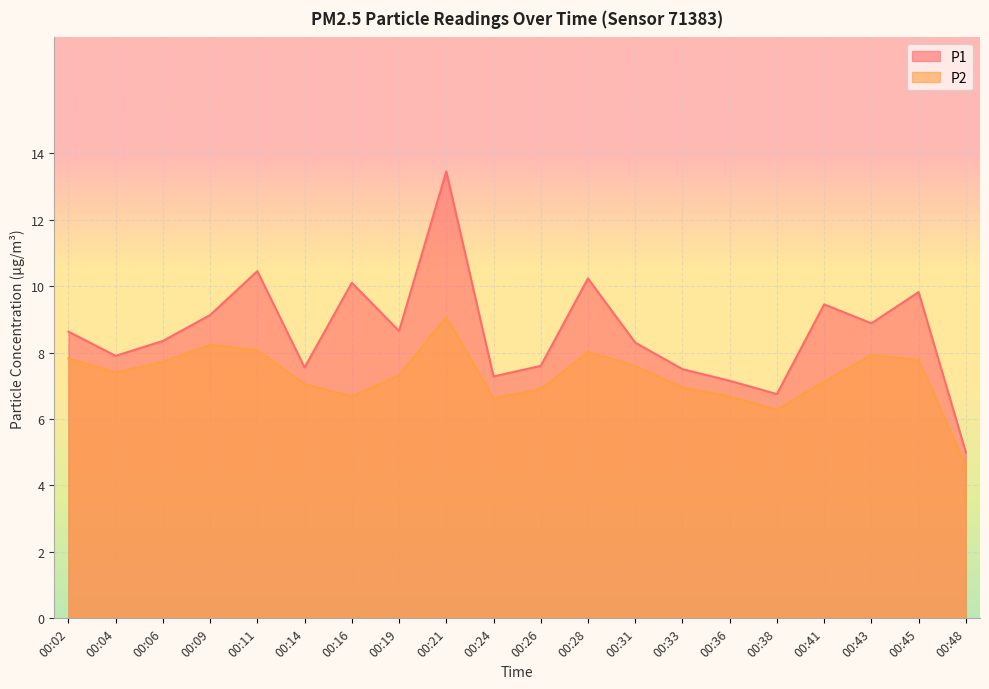

Reading left to right, transcribe all the data shown in this chart.

P1: 8.6	7.9	8.3	9.1	10.4	7.5	10.1	8.7	13.4	7.3	7.6	10.2	8.3	7.5	7.2	6.8	9.4	8.9	9.8	5.0
P2: 7.8	7.4	7.7	8.2	8.1	7.0	6.7	7.3	9.1	6.6	6.9	8.0	7.6	7.0	6.7	6.3	7.1	7.9	7.8	4.6